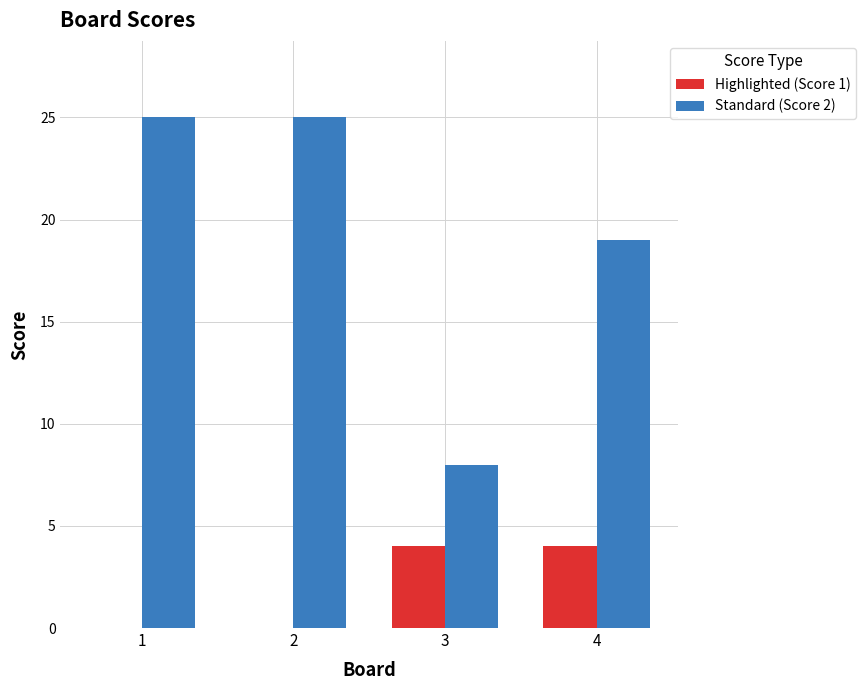

Are the bars grouped side by side (vs. stacked)?

Yes